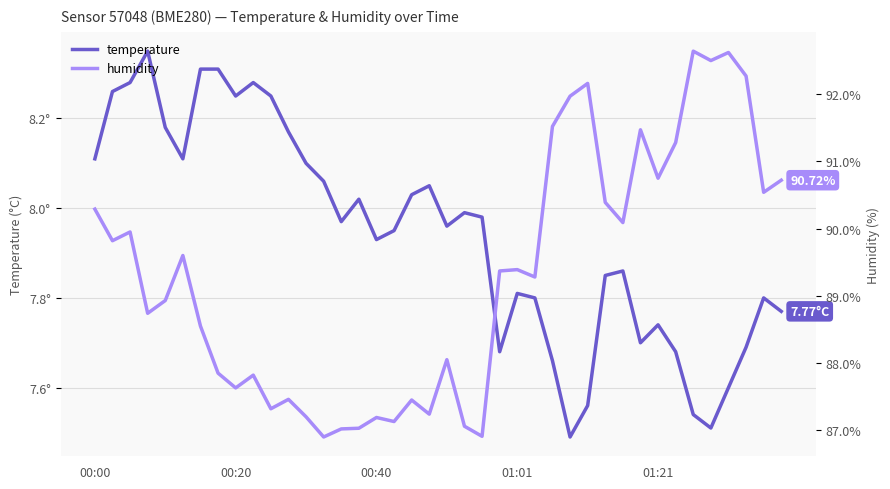

What is the lowest value of the humidity series?

86.9